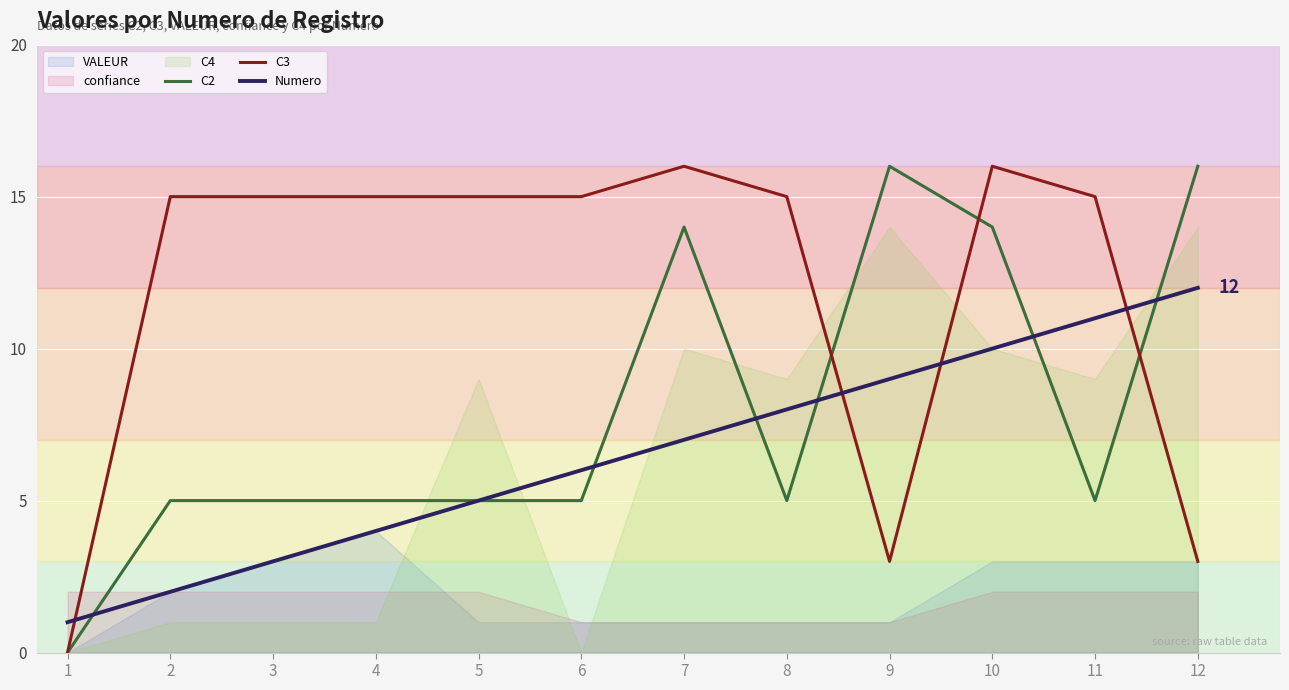

The value of Numero at 9 is 9. True or false?

True